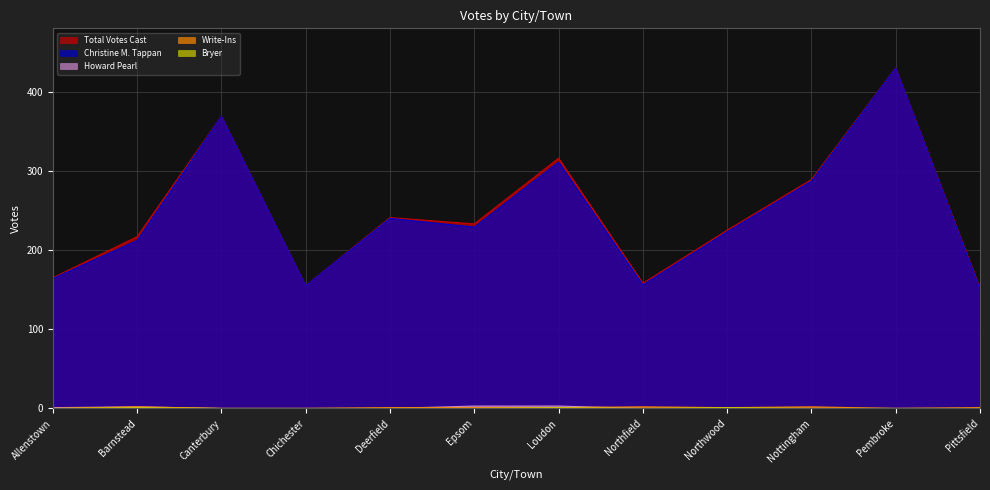

Reading right to left, extract all data points from this chart.

Total Votes Cast: 152	430	289	225	158	316	233	241	155	369	217	165
Christine M. Tappan: 151	430	287	223	156	311	229	240	155	369	212	164
Howard Pearl: 0	0	0	0	0	3	3	0	0	0	2	1
Write-Ins: 1	0	2	1	2	1	1	1	0	0	2	0
Bryer: 0	0	0	1	0	1	0	0	0	0	1	0